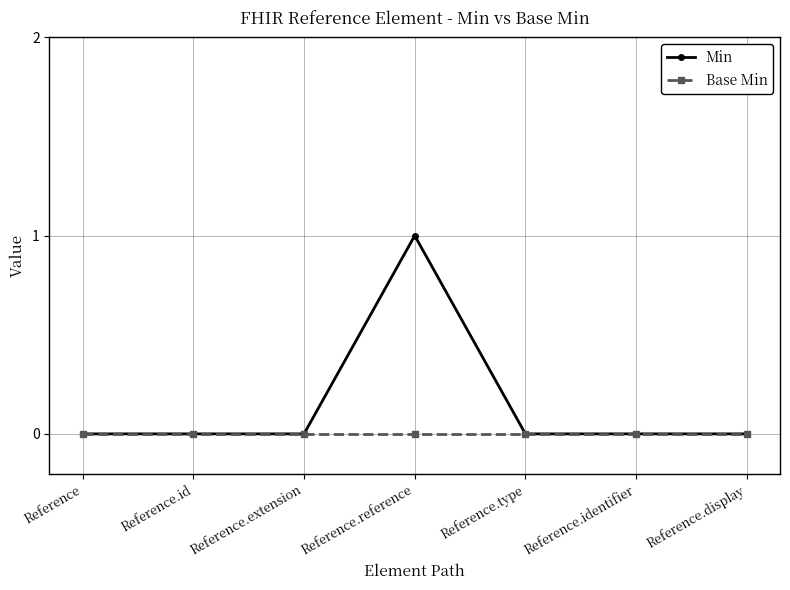

How many distinct data groups are displayed?

2